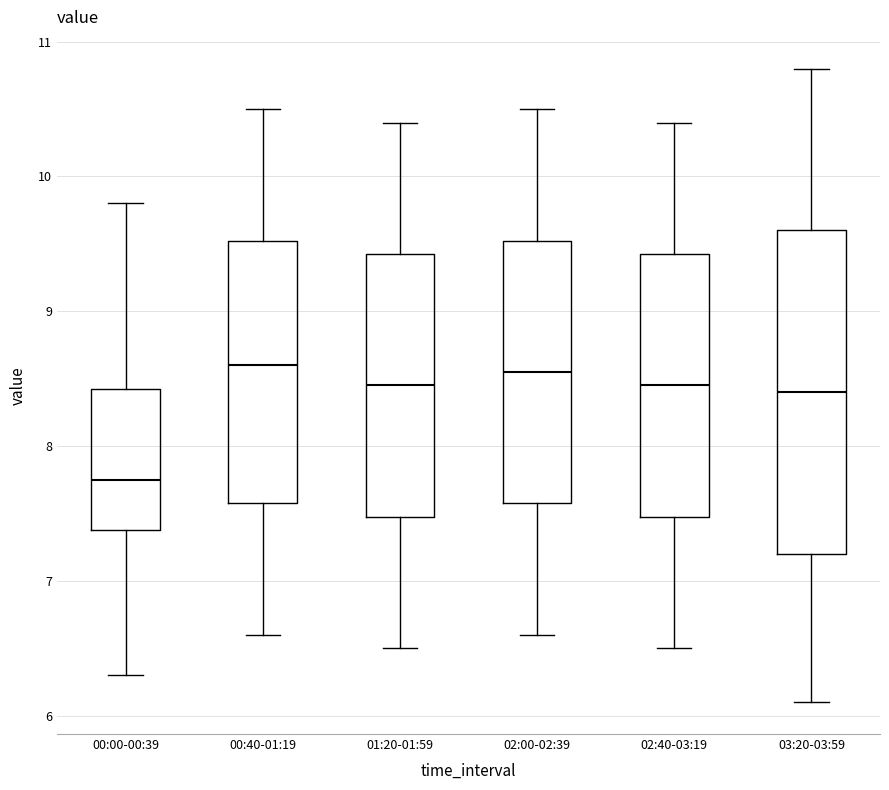

Reading left to right, transcribe this box plot: for each box, give where its median line is, the range the box spans, and where its two whiskers end, as read against the y-axis. The values are not printed on the chart, so give them approximately, as read against the axis.

00:00-00:39: median 7.8, box 7.4 to 8.4, whiskers 6.3 to 9.8
00:40-01:19: median 8.6, box 7.6 to 9.5, whiskers 6.6 to 10.5
01:20-01:59: median 8.5, box 7.5 to 9.4, whiskers 6.5 to 10.4
02:00-02:39: median 8.6, box 7.6 to 9.5, whiskers 6.6 to 10.5
02:40-03:19: median 8.5, box 7.5 to 9.4, whiskers 6.5 to 10.4
03:20-03:59: median 8.4, box 7.2 to 9.6, whiskers 6.1 to 10.8